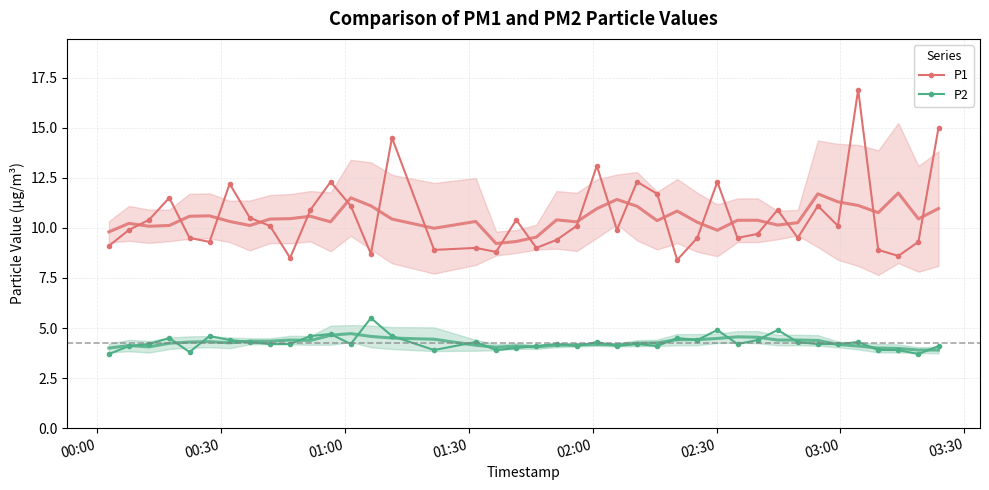

How many interior local peaks does the P2 series have?

12